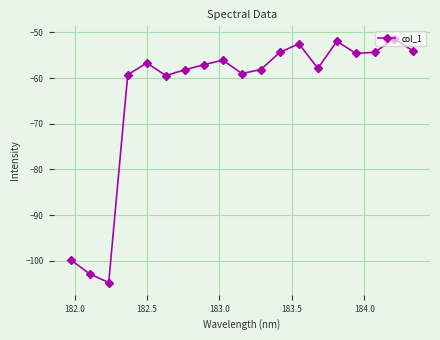

What is the sum of all values?

-1202.4